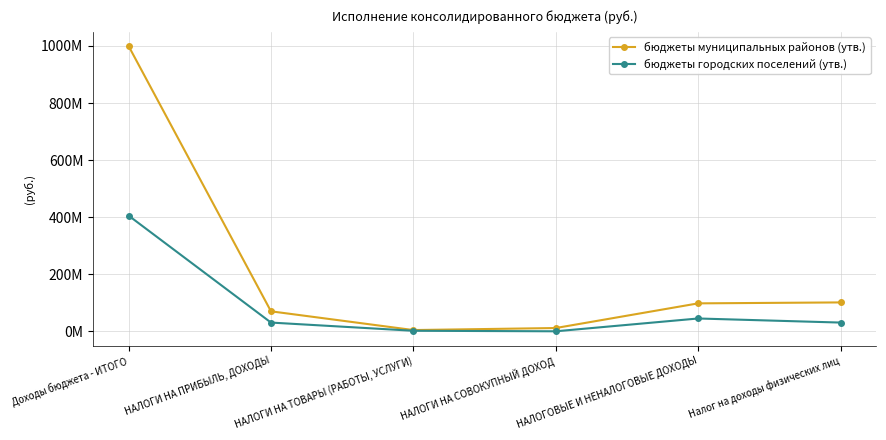

Reading left to right, transcribe all the data shown in this chart.

бюджеты муниципальных районов (утв.): 999588141.0	69984754.9	4335711.9	11441630.0	97883455.4	101191108.3
бюджеты городских поселений (утв.): 405356392.7	30580819.6	1839492.6	2315.0	44883761.1	30580819.6